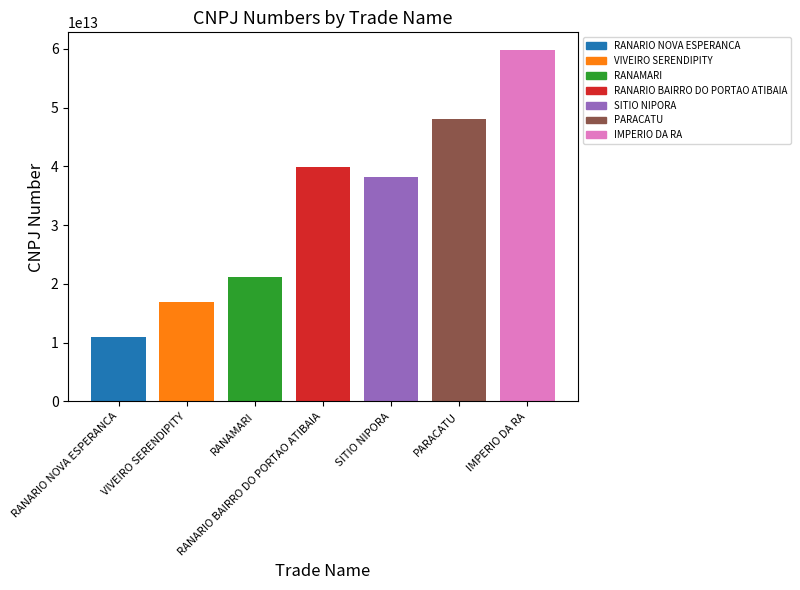

Rank the categories by value from lowest to highest.

RANARIO NOVA ESPERANCA, VIVEIRO SERENDIPITY, RANAMARI, SITIO NIPORA, RANARIO BAIRRO DO PORTAO ATIBAIA, PARACATU, IMPERIO DA RA